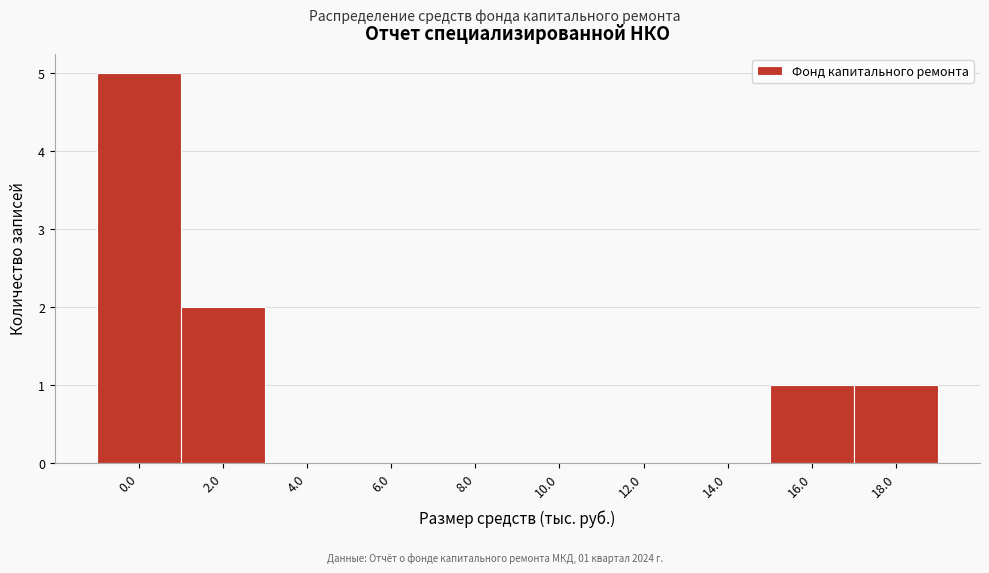

Reading left to right, extract all data points from this chart.

0.0=5	2.0=2	4.0=0	6.0=0	8.0=0	10.0=0	12.0=0	14.0=0	16.0=1	18.0=1